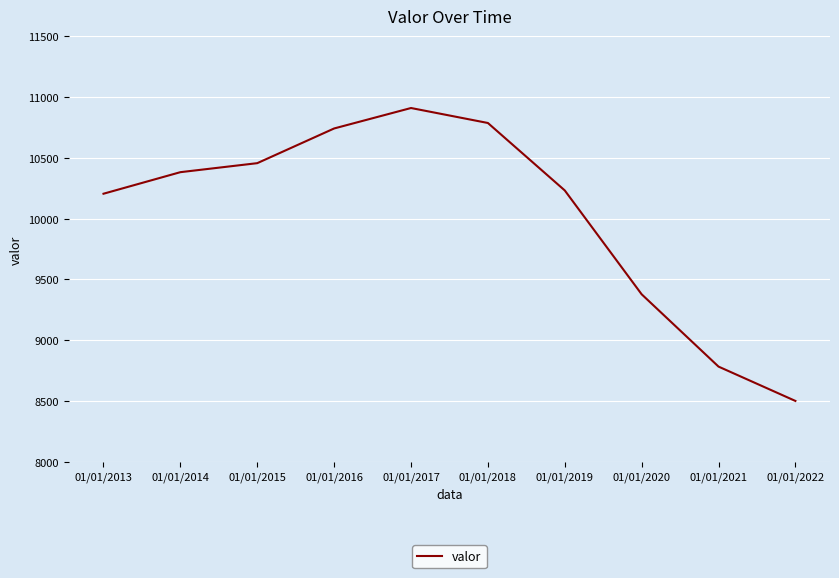

The value at 01/01/2022 is 2567. True or false?

False